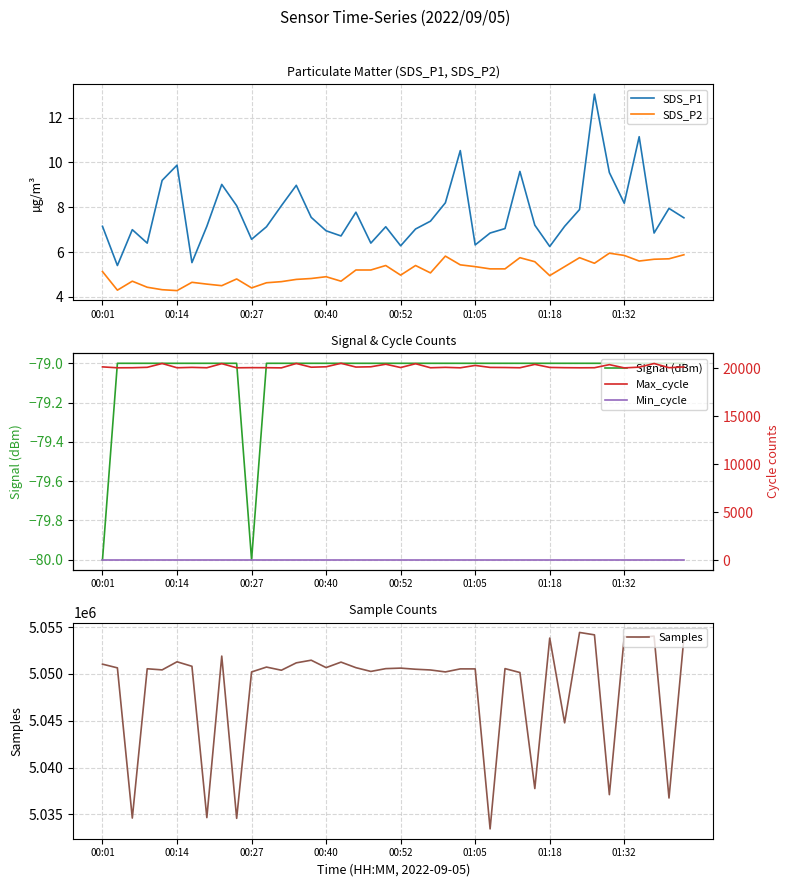

Does the chart display data point markers on the line(s)?

No